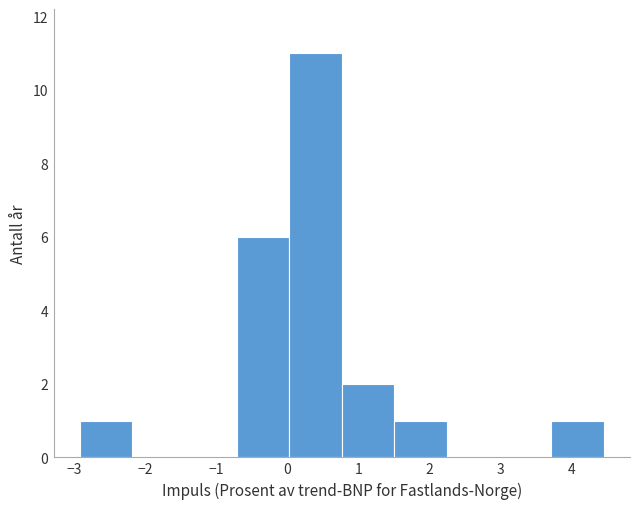

What is the height of the bar covering 0.0 to 0.8 on the x-axis? Neither the bar edges nor the heights are printed on the chart, so give them approximately, as read against the axes.

11